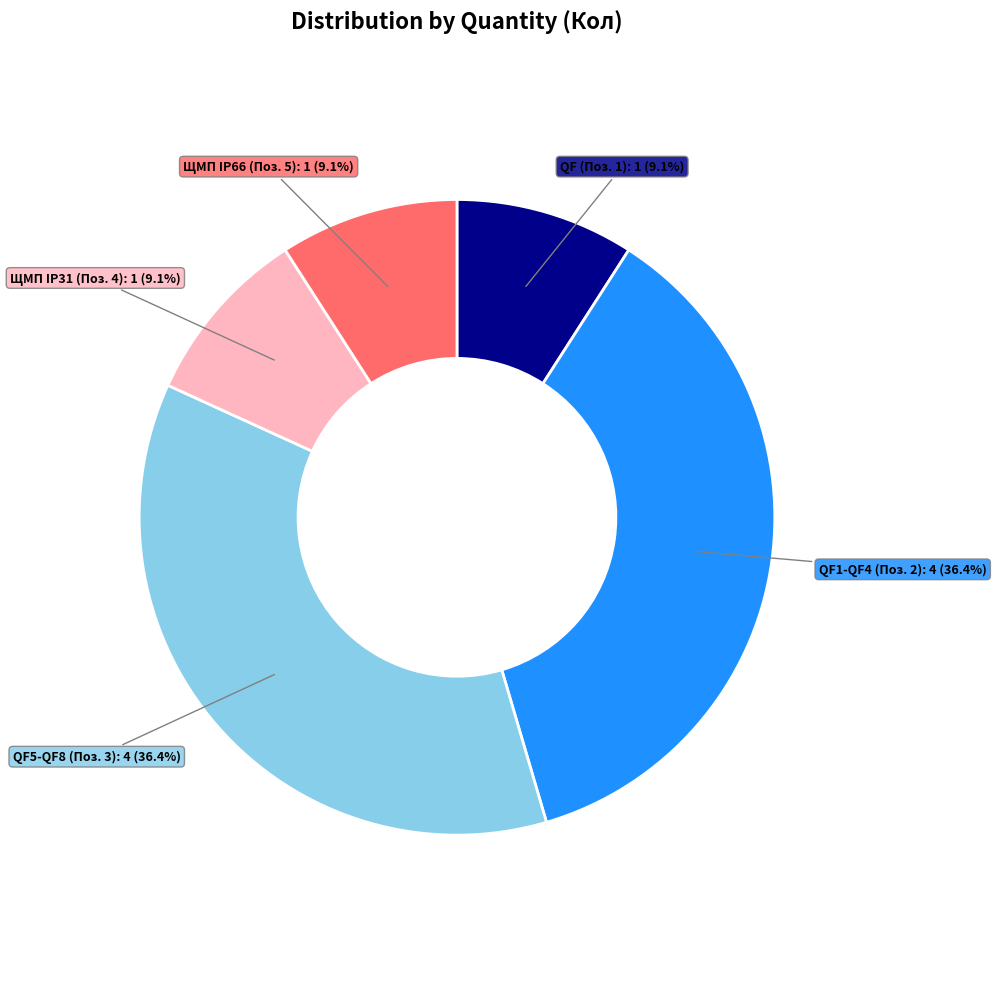

Is there any slice that represents more than half of the pie?

No